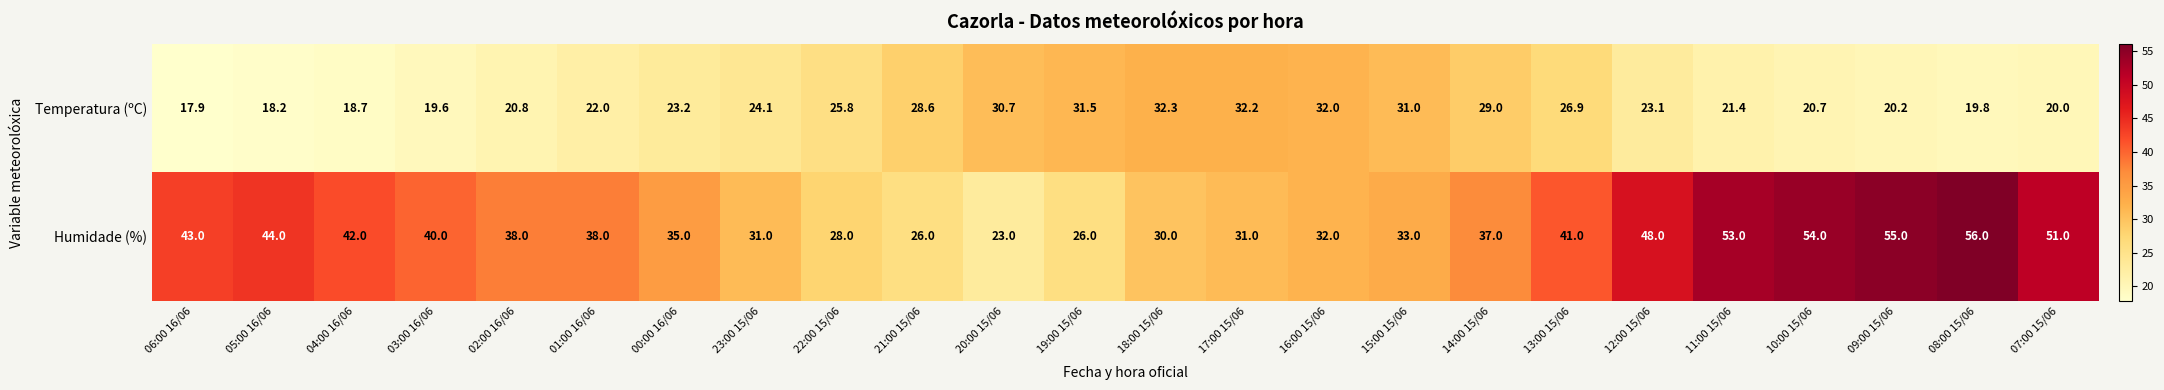

What is the spread (max minus min) of values at 11:00 15/06?

31.6